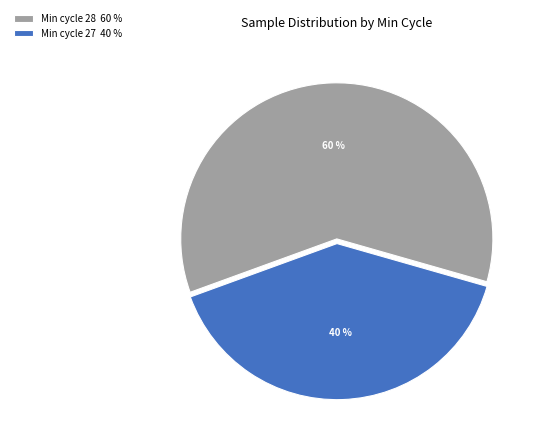

What is the ratio of the value at Min cycle 28 60 % to the value at Min cycle 27 40 %?

1.5